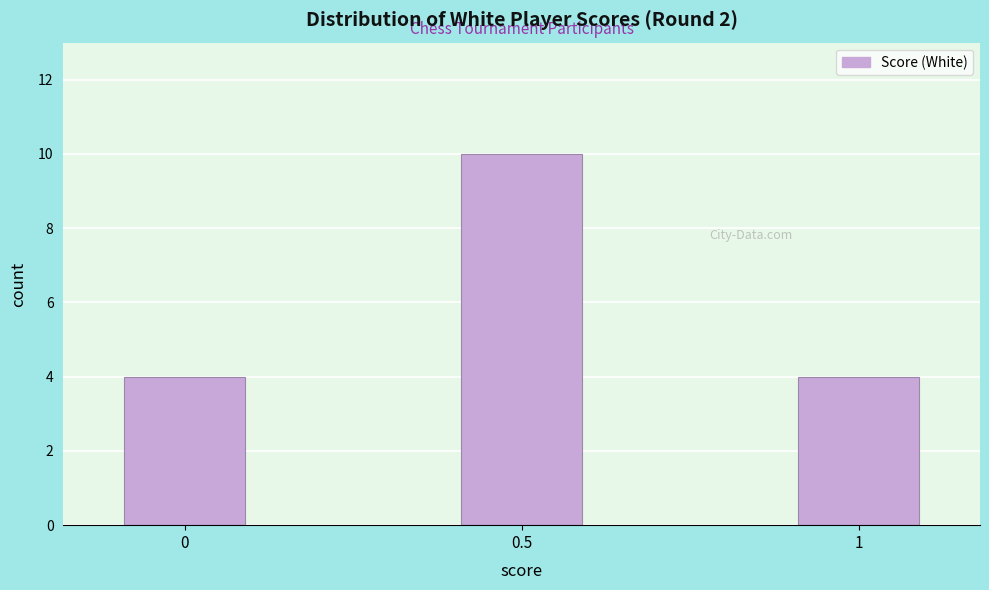

Reading left to right, what are all the values shown in this chart?

4	10	4